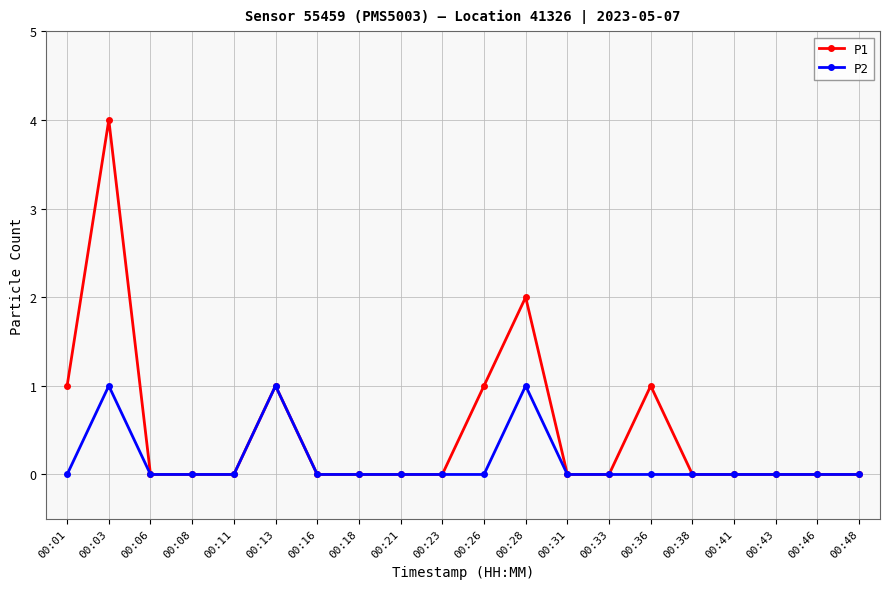

How many P1 values are between 0 and 1?

18